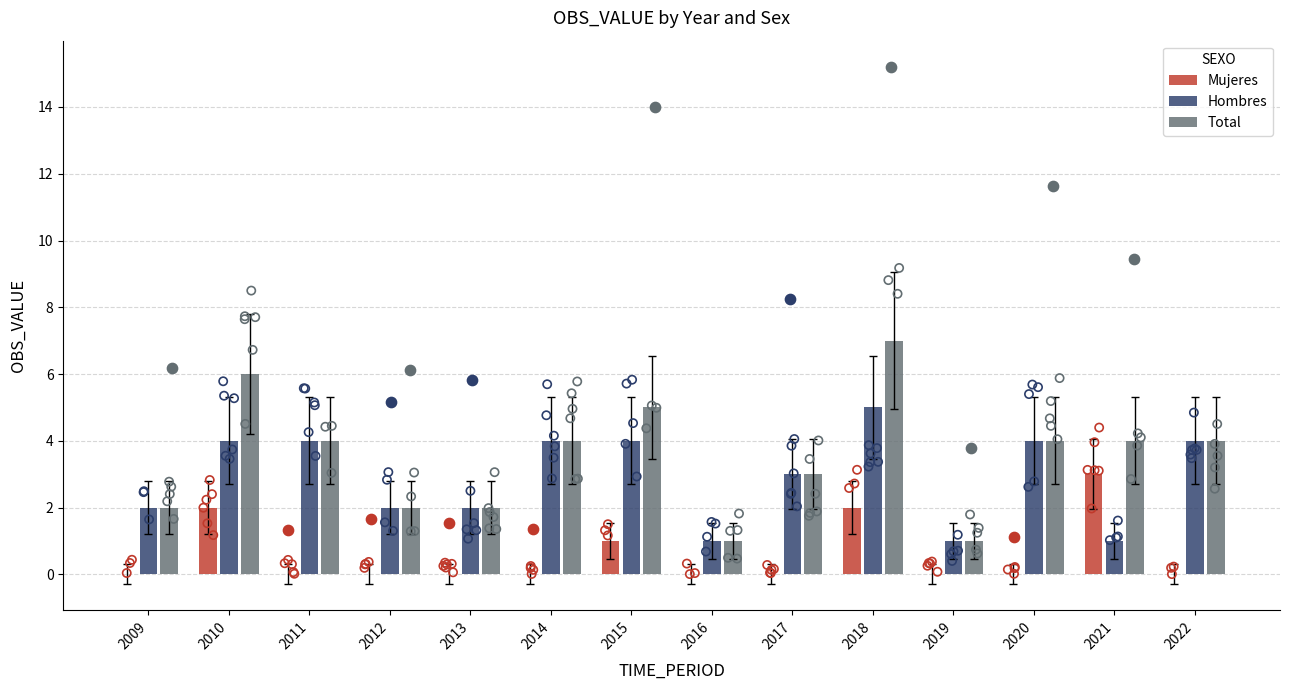

Which series has the largest Y range (max minus min)?

Total